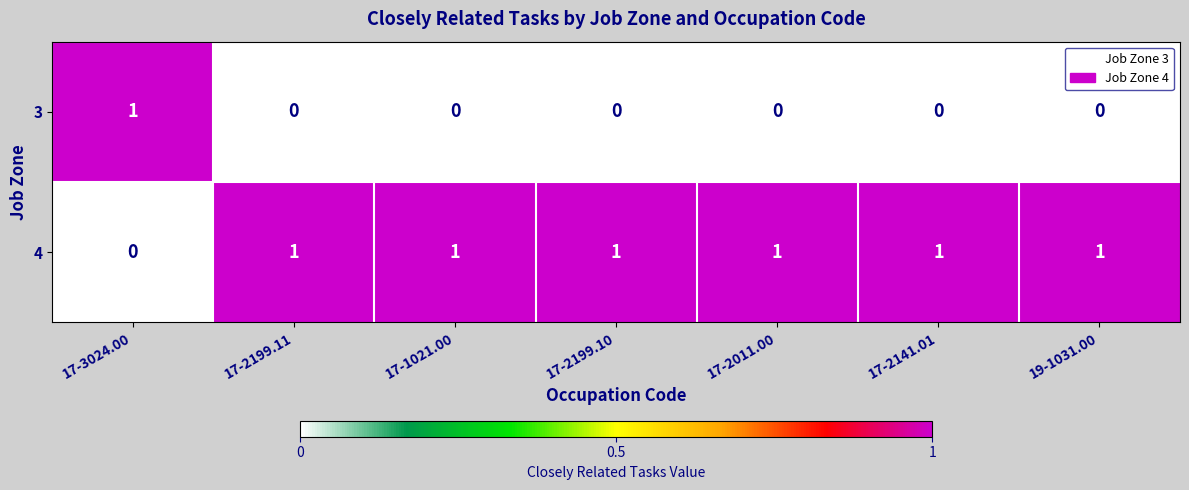

List the series in order of their overall mean, highest first.

4, 3